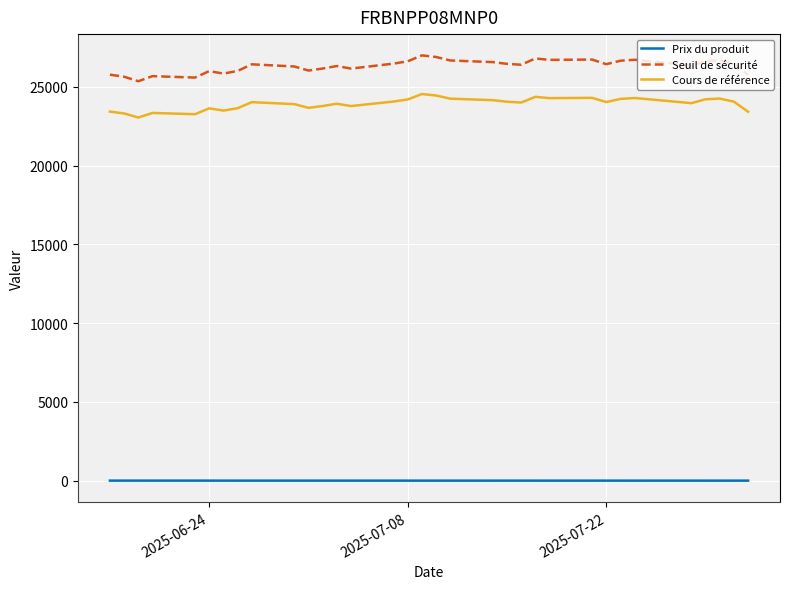

What is the greatest value displayed?

27004.5